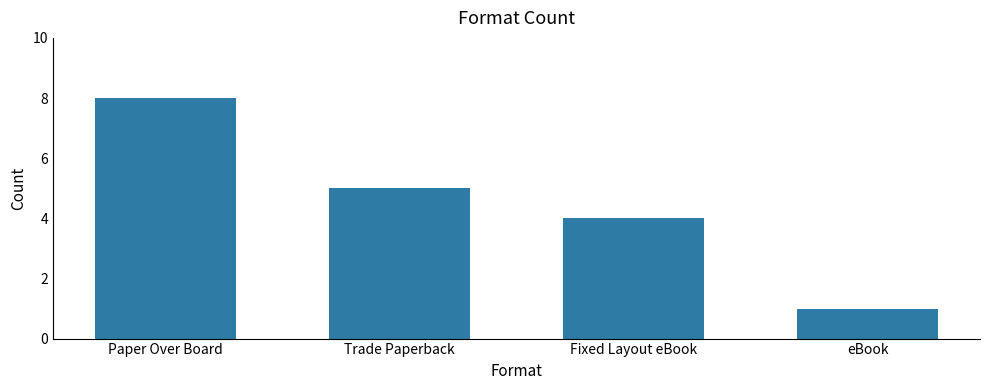

What is the approximate value at eBook?

1